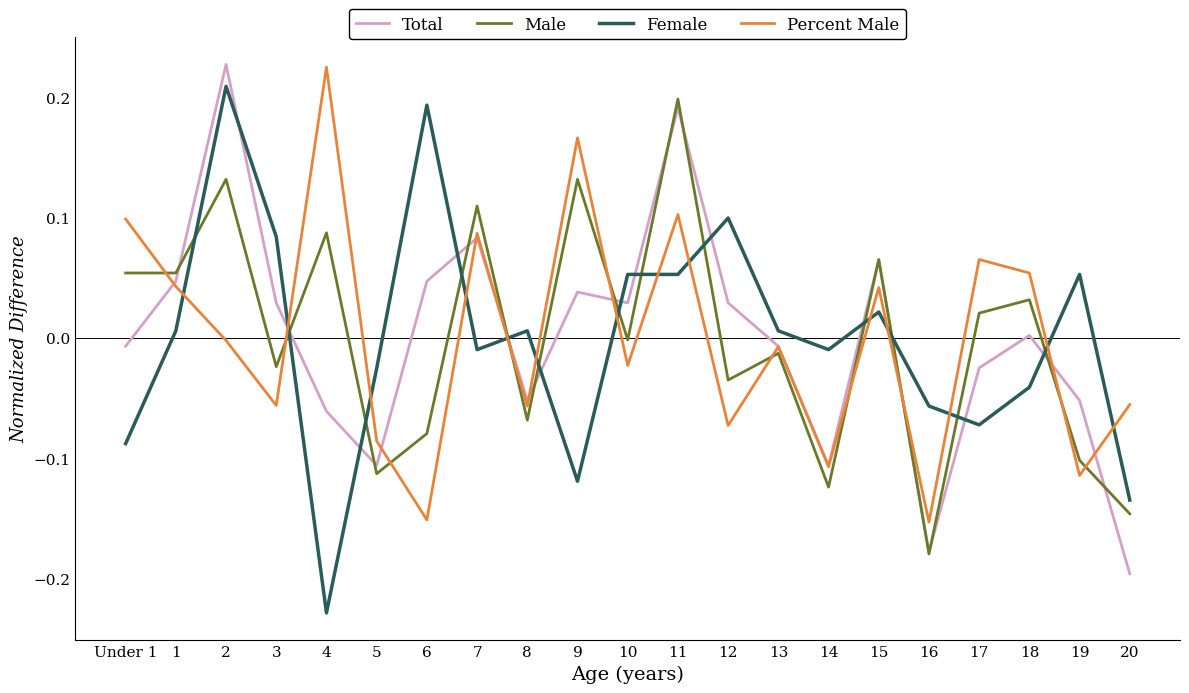

What is the difference between the maximum and minimum values in the Percent Male series?

0.4